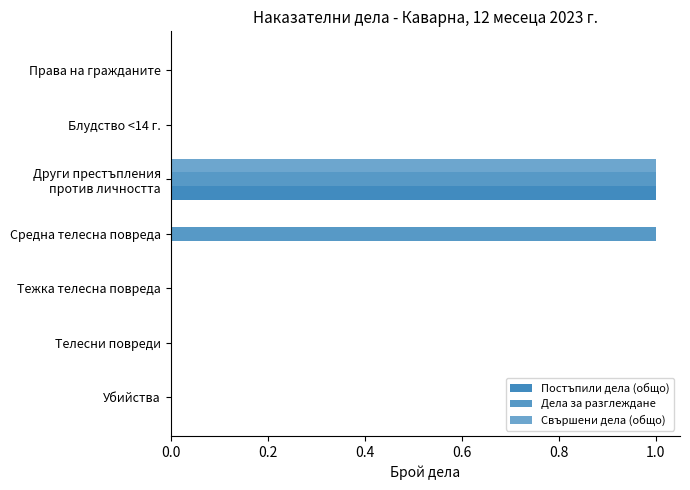

How many distinct data groups are displayed?

3